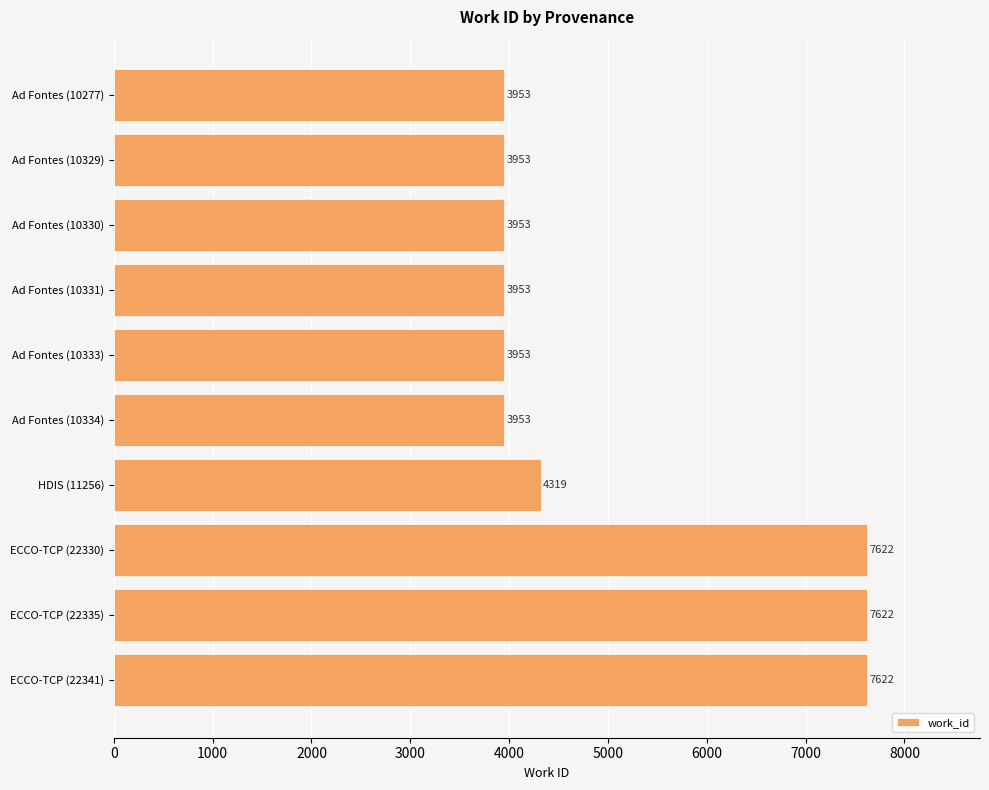

What is the greatest value displayed?

7622